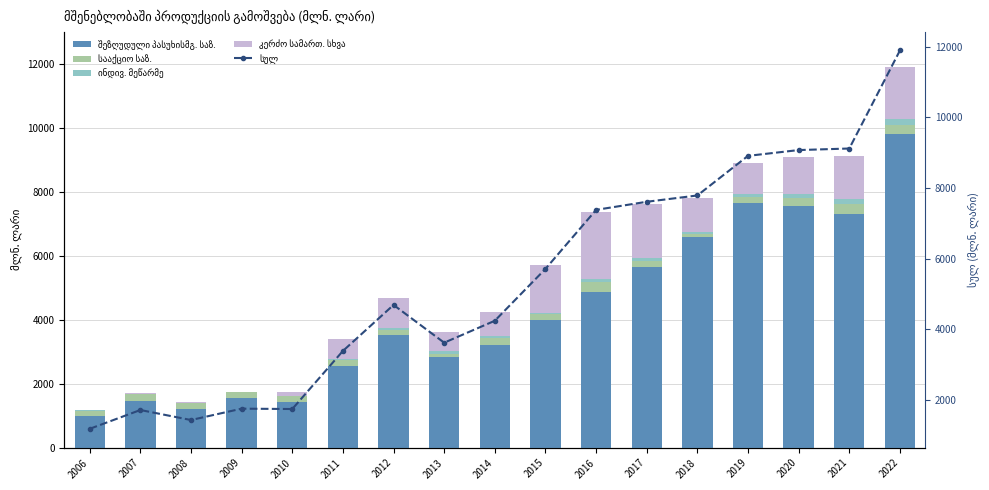

Reading left to right, what are all the values shown in this chart?

შეზღუდული პასუხისმგ. საზ.: 2006=980.3	2007=1452.9	2008=1213.3	2009=1557.1	2010=1435.6	2011=2554.4	2012=3513.5	2013=2836.8	2014=3209.0	2015=4004.3	2016=4863.8	2017=5630.8	2018=6581.8	2019=7657.3	2020=7562.0	2021=7291.1	2022=9788.0
სააქციო საზ.: 2006=172.4	2007=229.3	2008=194.7	2009=174.1	2010=173.2	2011=171.8	2012=162.3	2013=102.2	2014=210.7	2015=160.5	2016=312.1	2017=212.4	2018=110.4	2019=179.6	2020=250.6	2021=325.2	2022=295.5
ინდივ. მეწარმე: 2006=13.9	2007=1.4	2008=3.9	2009=11.1	2010=5.2	2011=48.0	2012=63.6	2013=68.2	2014=70.9	2015=58.8	2016=85.5	2017=92.1	2018=42.4	2019=99.0	2020=125.0	2021=163.7	2022=193.4
კერძო სამართ. სხვა: 2006=11.6	2007=32.9	2008=22.6	2009=13.9	2010=130.8	2011=613.4	2012=950.9	2013=613.8	2014=749.2	2015=1485.7	2016=2117.7	2017=1672.7	2018=1052.4	2019=972.0	2020=1134.5	2021=1334.1	2022=1615.0
სულ: 2006=1186.1	2007=1718.4	2008=1434.8	2009=1756.6	2010=1746.4	2011=3389.9	2012=4691.9	2013=3623.5	2014=4244.2	2015=5712.5	2016=7381.9	2017=7611.0	2018=7789.5	2019=8910.4	2020=9074.2	2021=9118.6	2022=11891.9